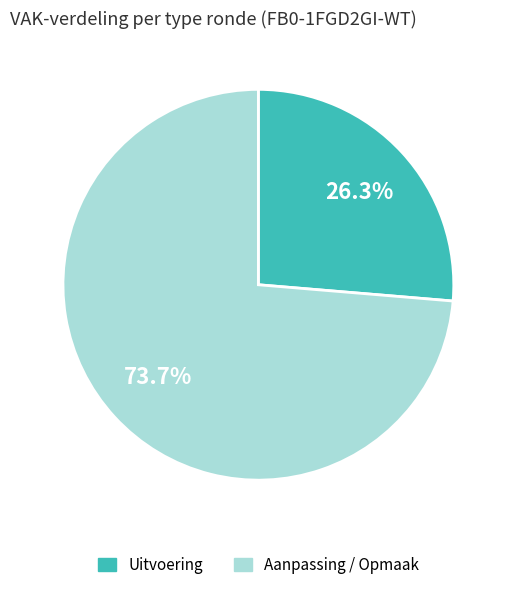

Rank the categories by value from lowest to highest.

Uitvoering, Aanpassing / Opmaak